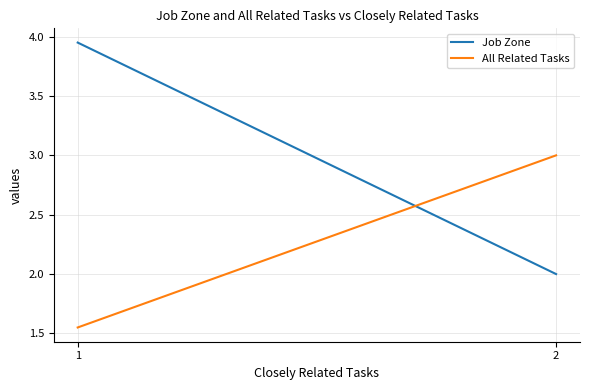

Reading left to right, transcribe all the data shown in this chart.

Job Zone: 2=2.0	1=4.0
All Related Tasks: 2=3.0	1=1.6